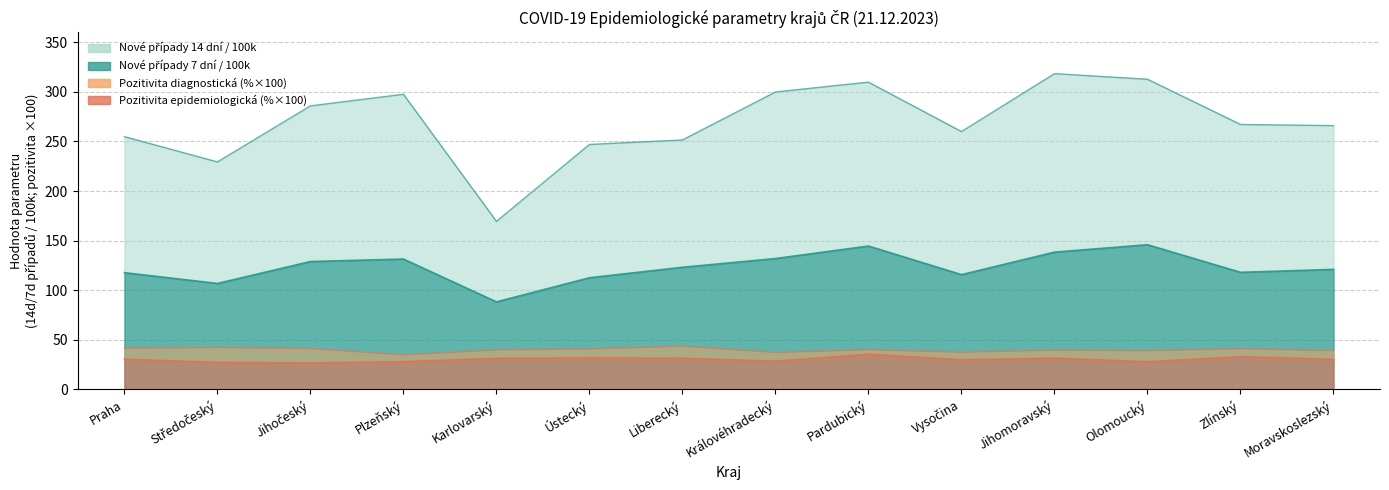

True or false: 7denní pozitivita epidemiologická (%) and Nové případy 14 dní / 100k cross at least once.

False